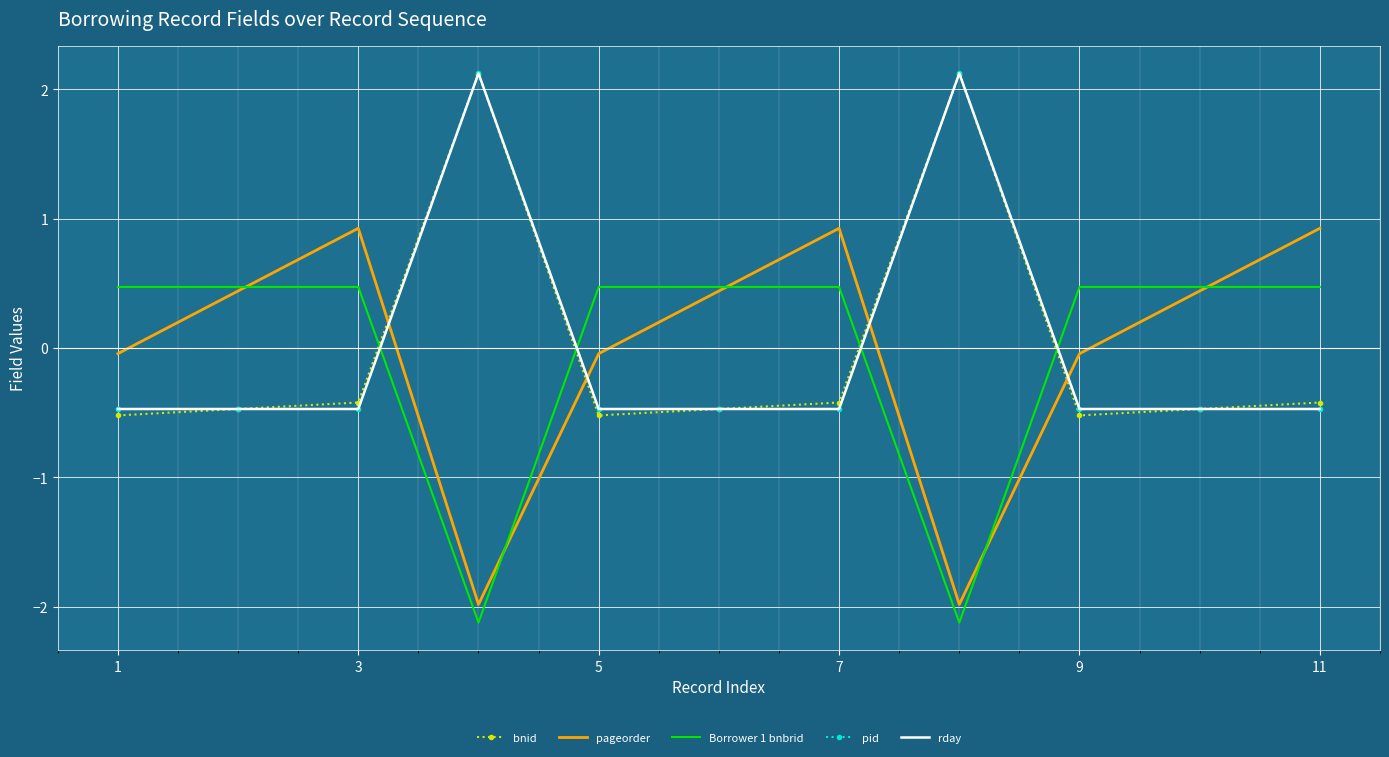

What is the greatest value displayed?

2.1